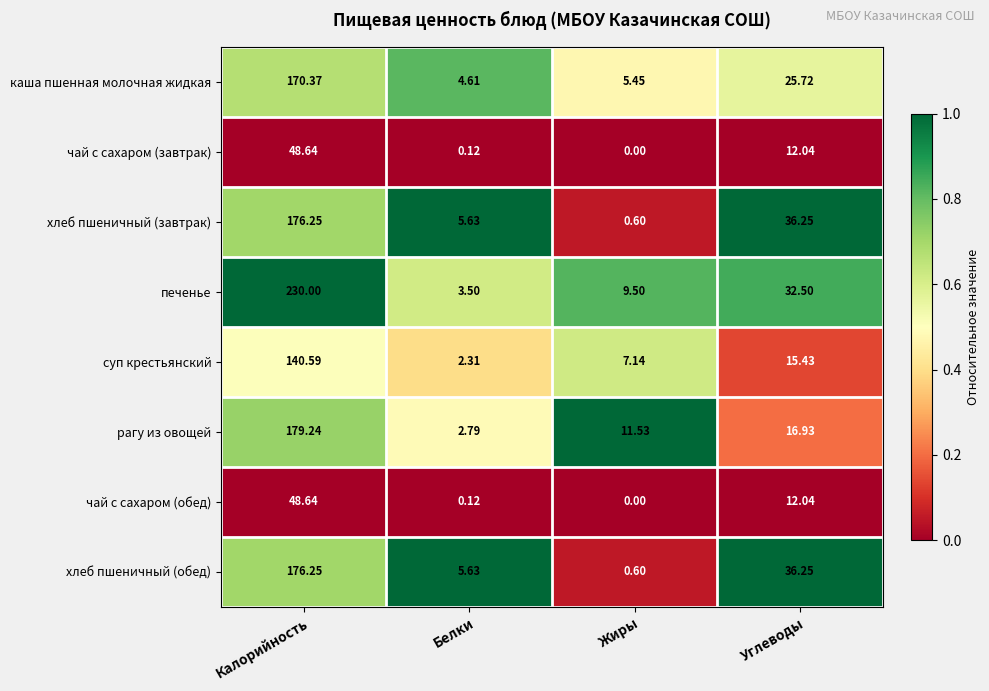

Which series has the largest range (max minus min)?

печенье